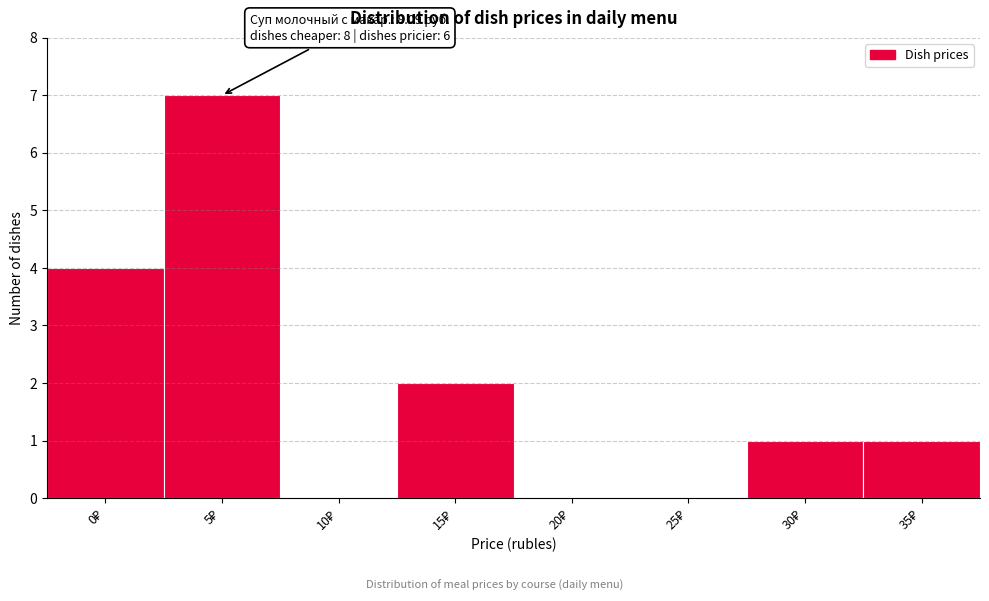

What is the sum of all values?

15